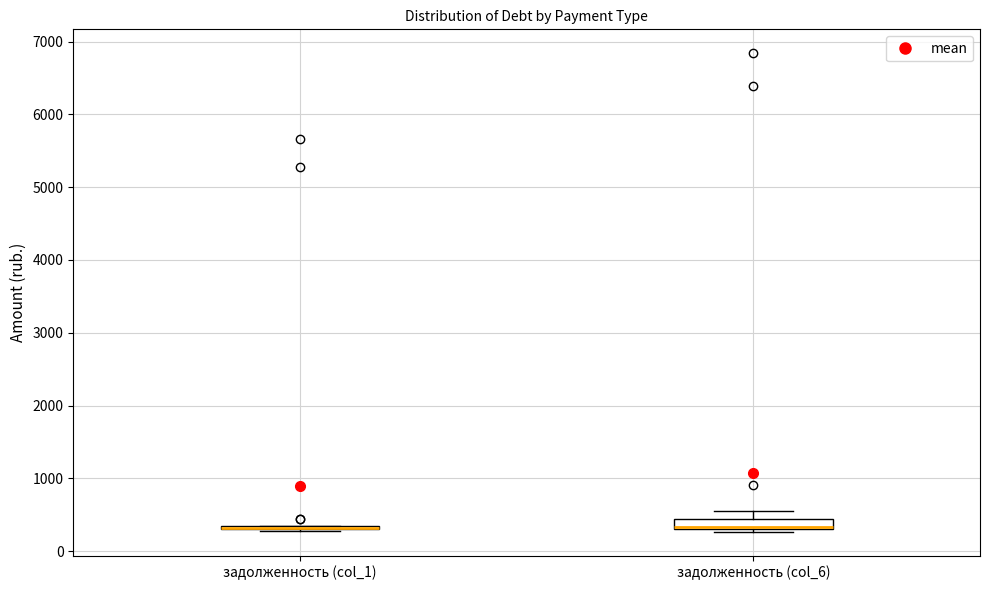

Where is the lower edge of the box for задолженность (col_6) on the y-axis? The values are not printed on the chart, so give them approximately, as read against the axis.

300